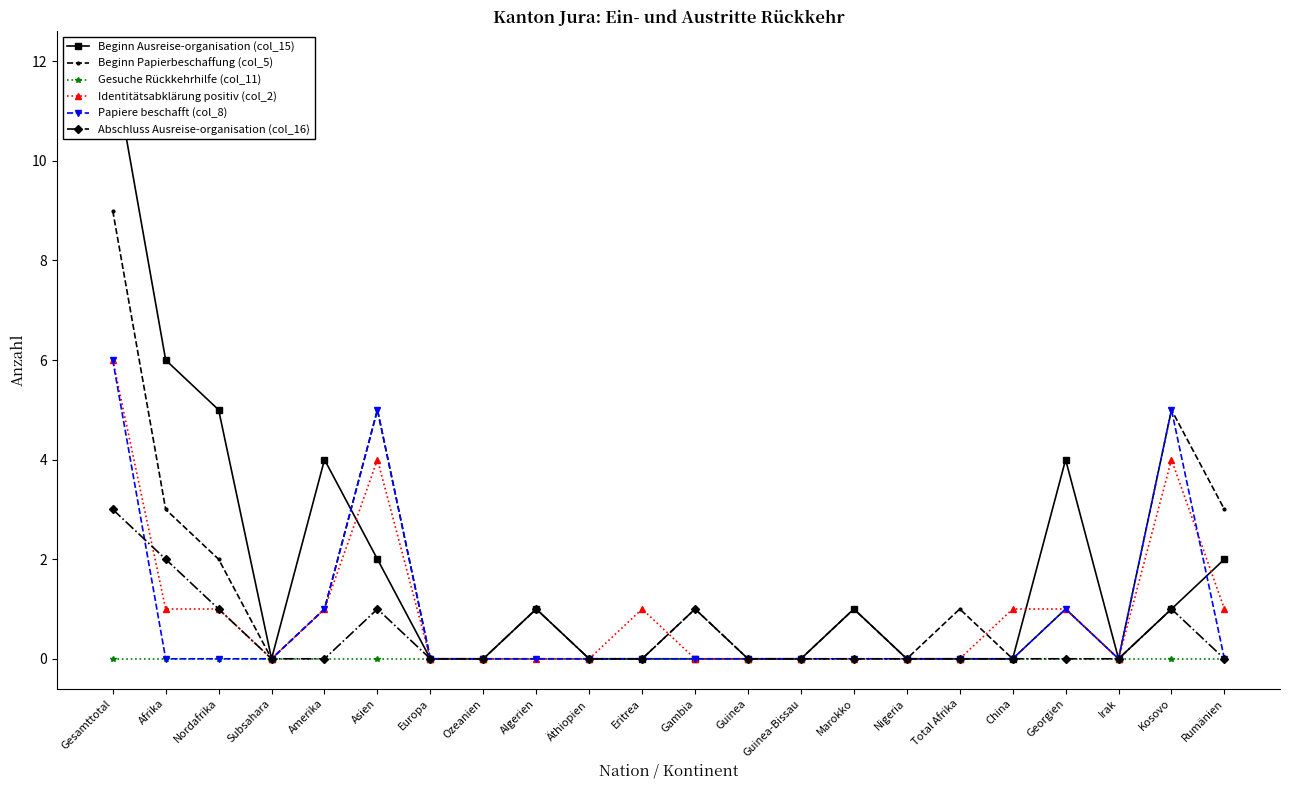

Rank the categories by Identitätsabklärung positiv (col_2) value from lowest to highest.

Subsahara, Europa, Ozeanien, Algerien, Äthiopien, Gambia, Guinea, Guinea-Bissau, Marokko, Nigeria, Total Afrika, Irak, Afrika, Nordafrika, Amerika, Eritrea, China, Georgien, Rumänien, Asien, Kosovo, Gesamttotal